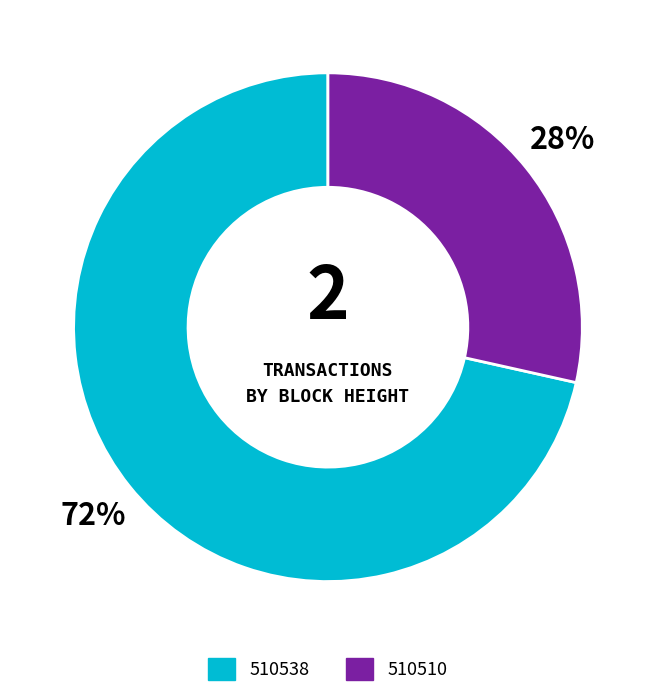

To the nearest percent, what is the average slice percentage?

50%